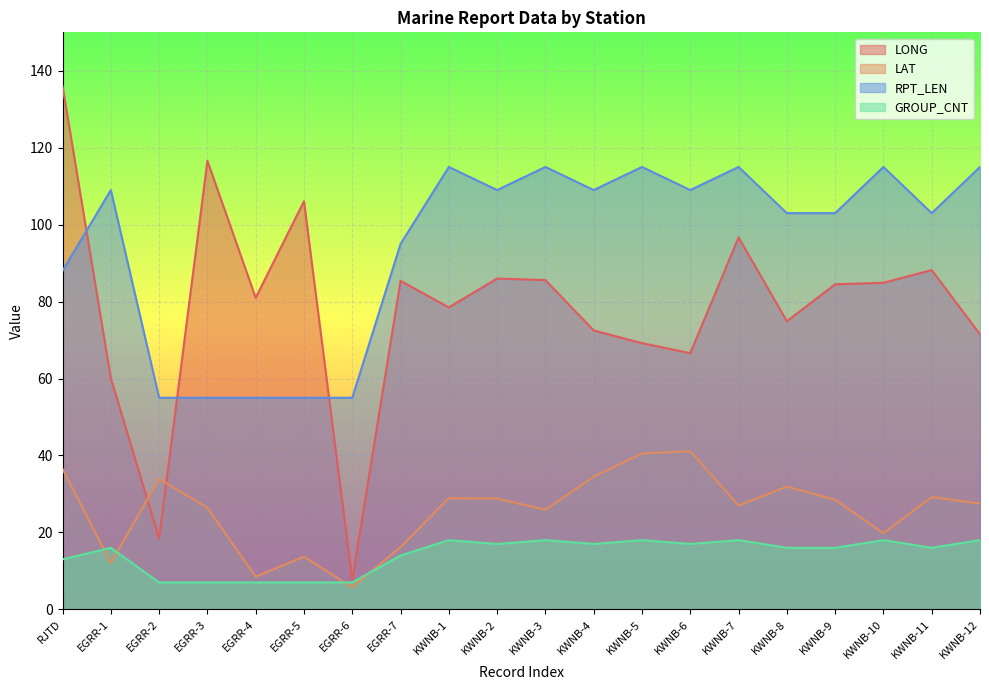

How many intersections are there between RPT_LEN and LONG?

3